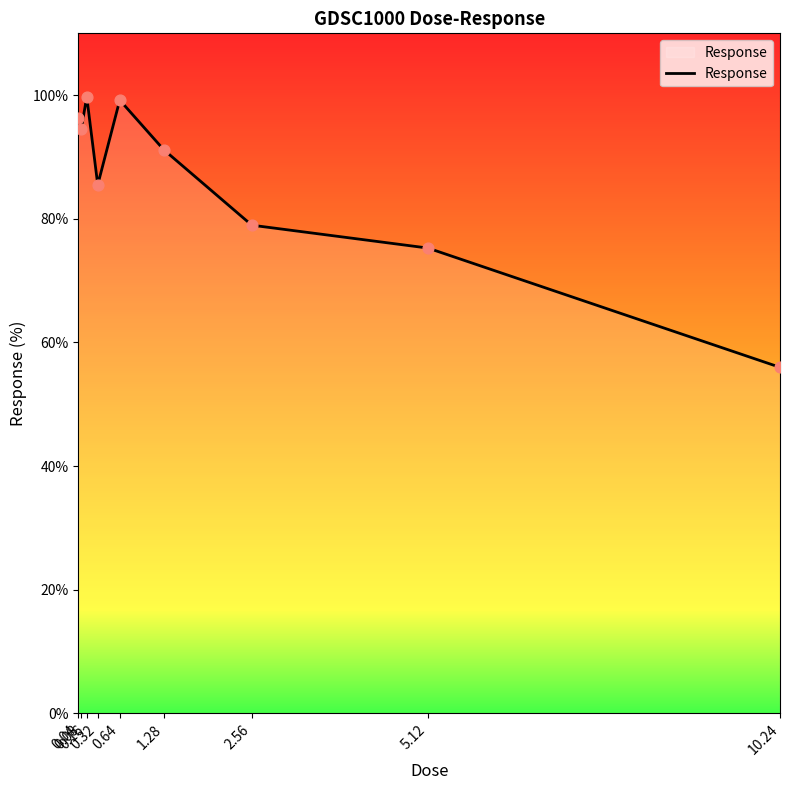

What is the ratio of the value at 2.56 to the value at 0.16?

0.8